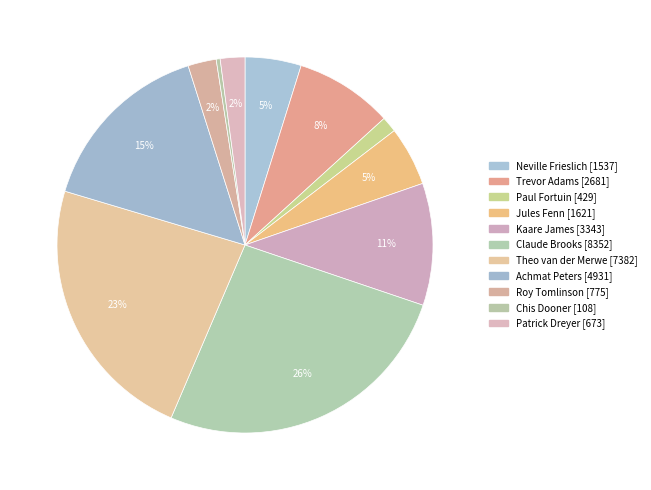

Which has a higher value, Roy Tomlinson or Neville Frieslich?

Neville Frieslich